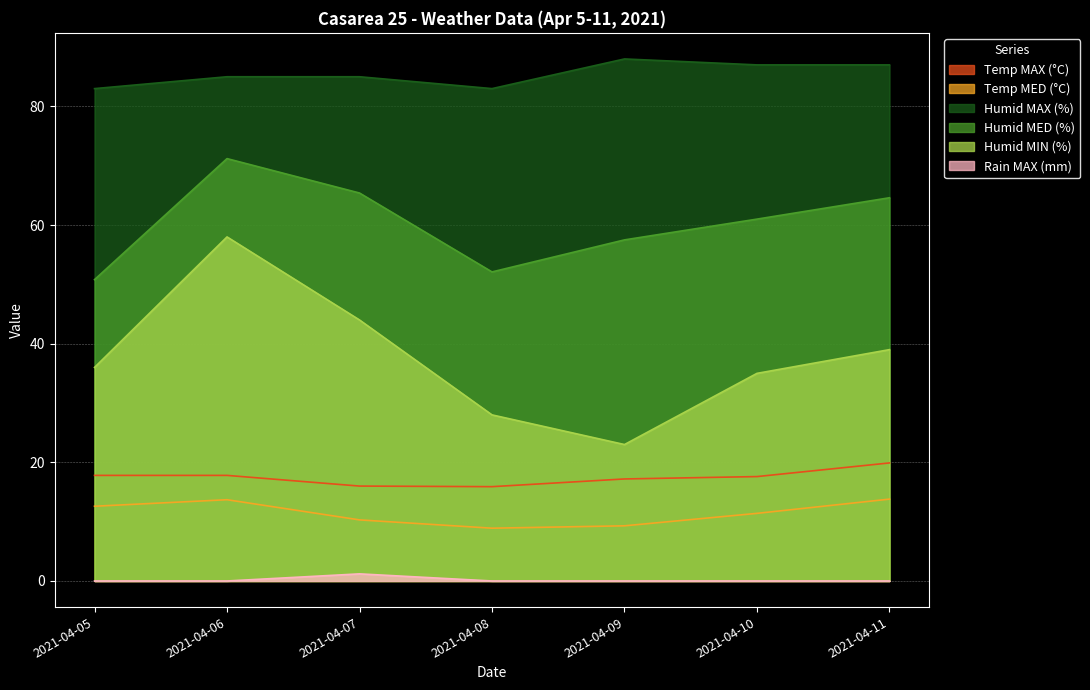

Reading left to right, what are all the values shown in this chart?

Temp MAX (°C): 17.8	17.8	16.0	15.9	17.2	17.6	19.9
Temp MED (°C): 12.6	13.7	10.3	8.9	9.3	11.4	13.8
Humid MAX (%): 83.0	85.0	85.0	83.0	88.0	87.0	87.0
Humid MED (%): 50.8	71.2	65.4	52.1	57.5	61.0	64.6
Humid MIN (%): 36.0	58.0	44.0	28.0	23.0	35.0	39.0
Rain MAX (mm): 0.0	0.0	1.2	0.0	0.0	0.0	0.0